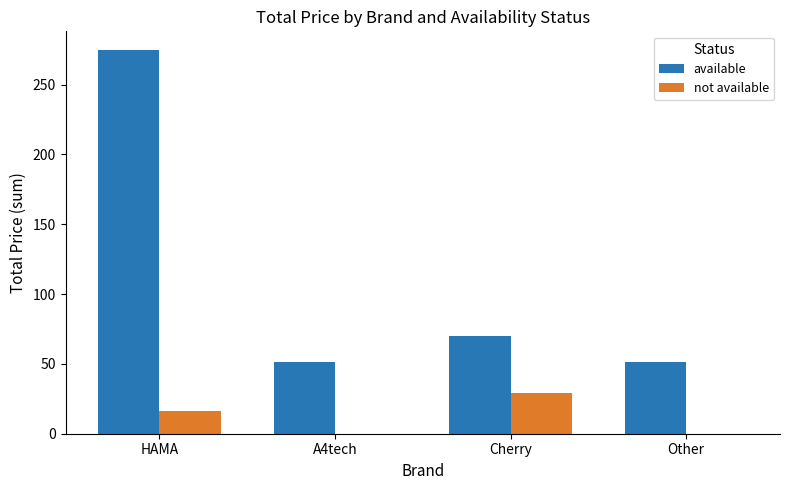

The value of available at HAMA is 274.4. True or false?

True